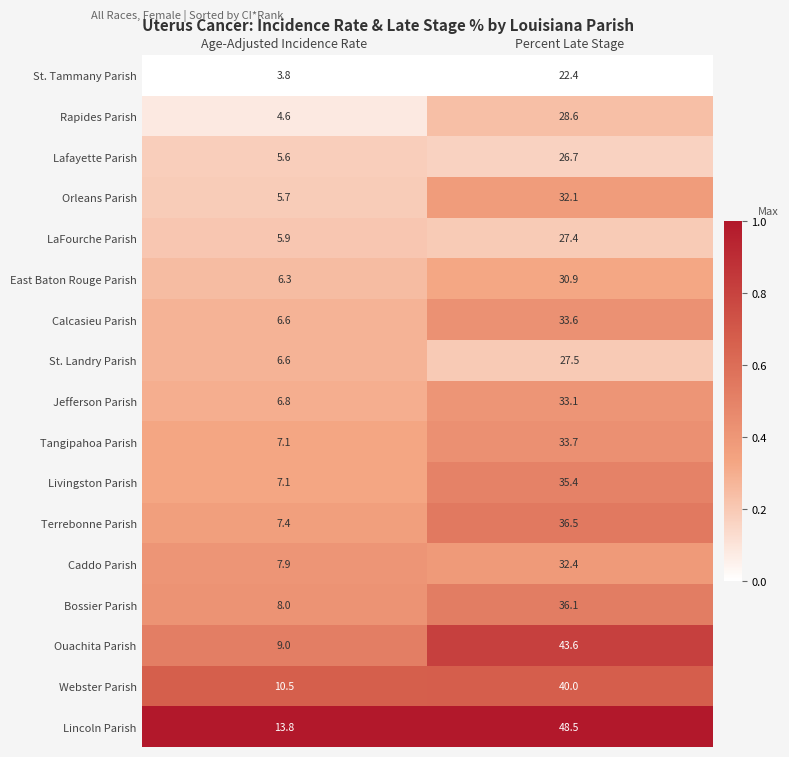

Which series has the largest range (max minus min)?

Lincoln Parish